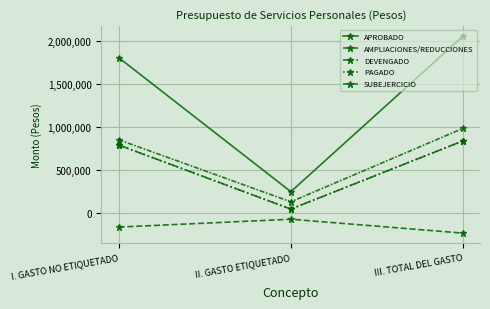

Is this an area chart (filled region under the line)?

No